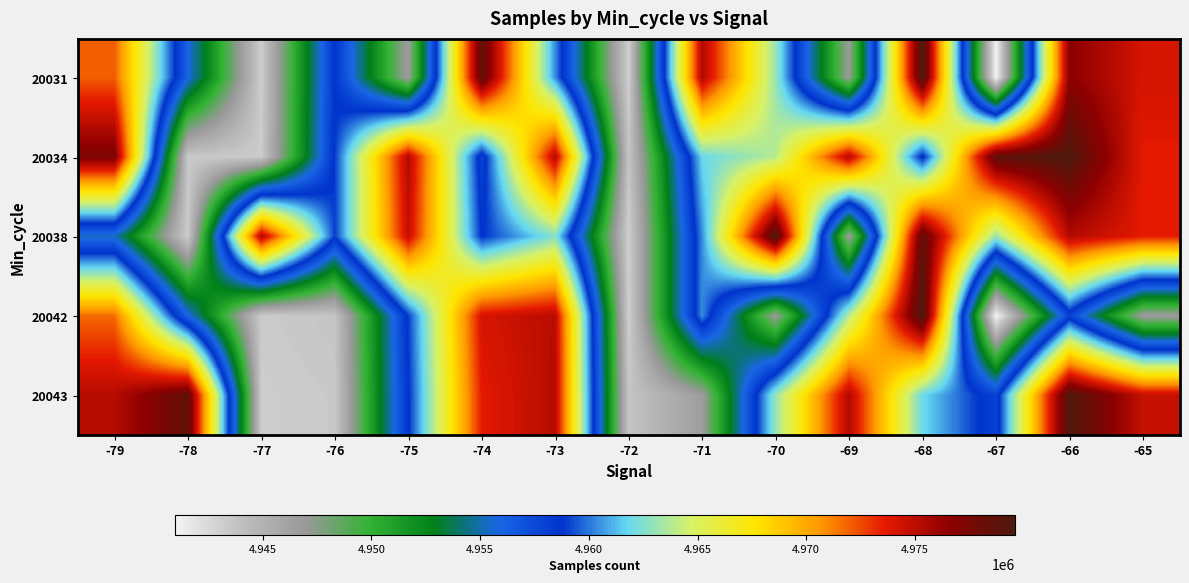

Reading right to left, list all the values displayed in this chart.

20031: -65=0.9	-66=0.9	-67=0.0	-68=1.0	-69=0.2	-70=0.6	-71=0.9	-72=0.1	-73=0.5	-74=1.0	-75=0.1	-76=0.5	-77=0.1	-78=0.4	-79=0.8
20034: -65=0.8	-66=1.0	-67=1.0	-68=0.4	-69=0.9	-70=0.6	-71=0.5	-72=0.1	-73=0.9	-74=0.4	-75=0.9	-76=0.5	-77=0.1	-78=0.1	-79=0.9
20038: -65=0.8	-66=0.9	-67=0.6	-68=1.0	-69=0.1	-70=1.0	-71=0.5	-72=0.1	-73=0.6	-74=0.5	-75=0.9	-76=0.5	-77=0.9	-78=0.1	-79=0.4
20042: -65=0.1	-66=0.4	-67=0.0	-68=1.0	-69=0.6	-70=0.2	-71=0.5	-72=0.1	-73=0.9	-74=0.9	-75=0.5	-76=0.1	-77=0.1	-78=0.4	-79=0.8
20043: -65=0.9	-66=1.0	-67=0.4	-68=0.5	-69=0.9	-70=0.6	-71=0.1	-72=0.1	-73=0.9	-74=0.8	-75=0.5	-76=0.1	-77=0.1	-78=1.0	-79=0.9